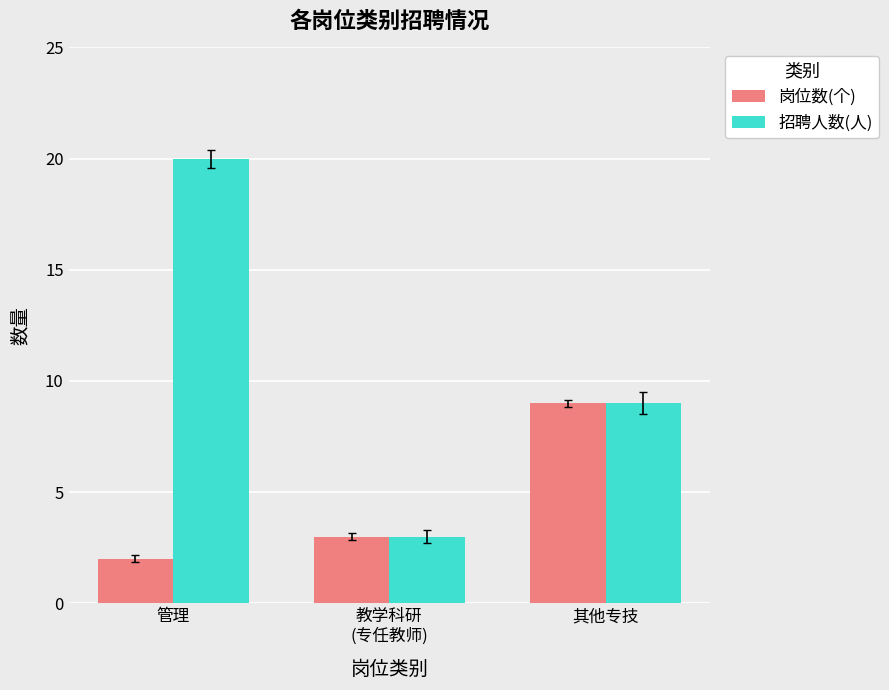

How many distinct data groups are displayed?

2